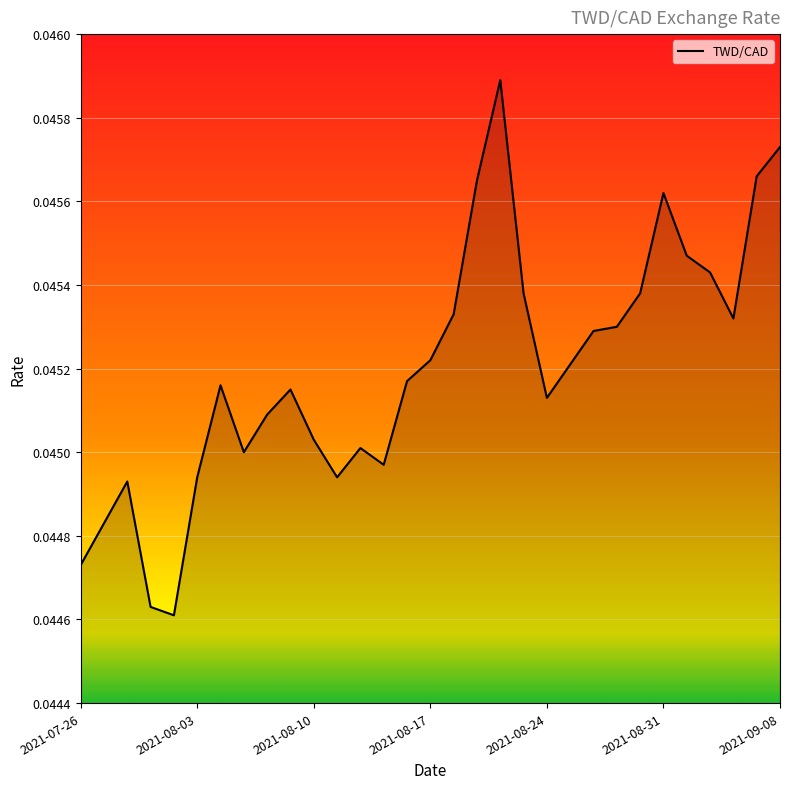

How many categories are shown in the chart?

31